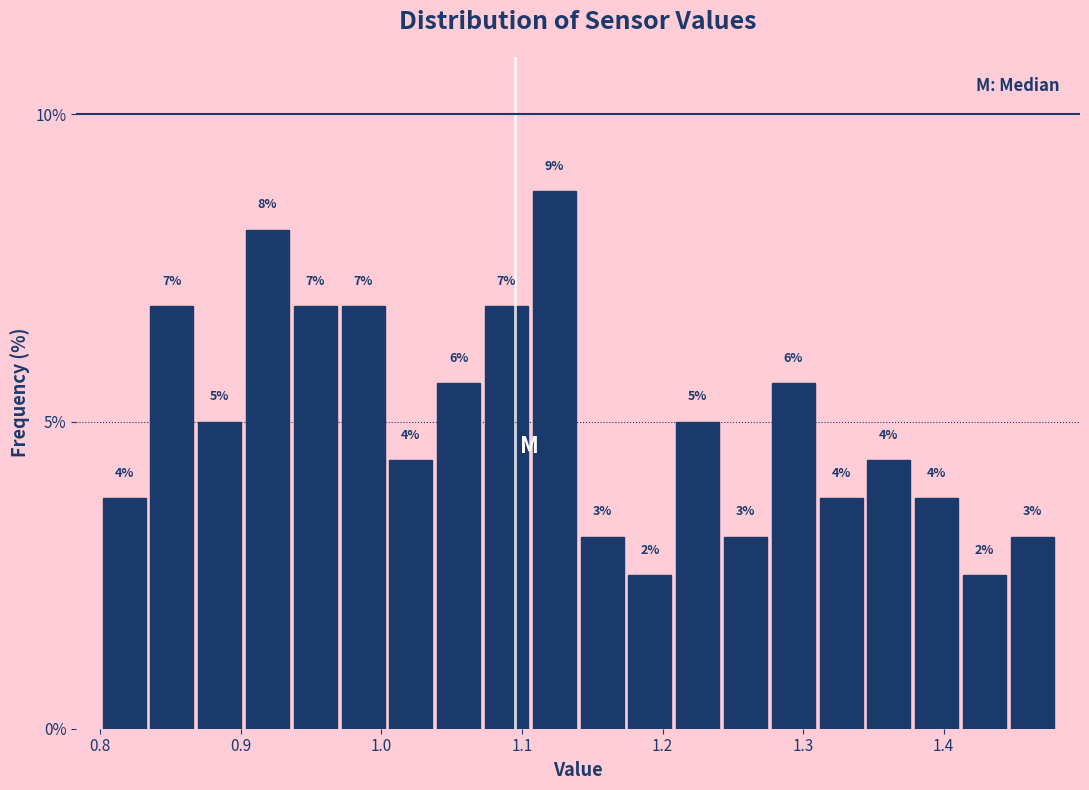

Read against the x-axis, roughly where is the centre of the tallest bar?

1.12